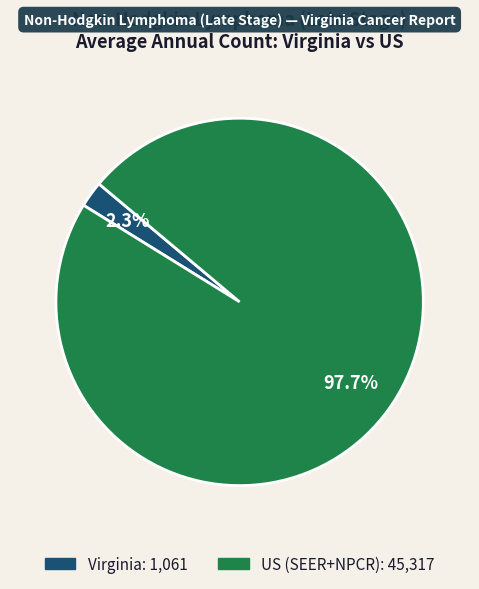

Is it true that US (SEER+NPCR) is 88% of the pie?

False